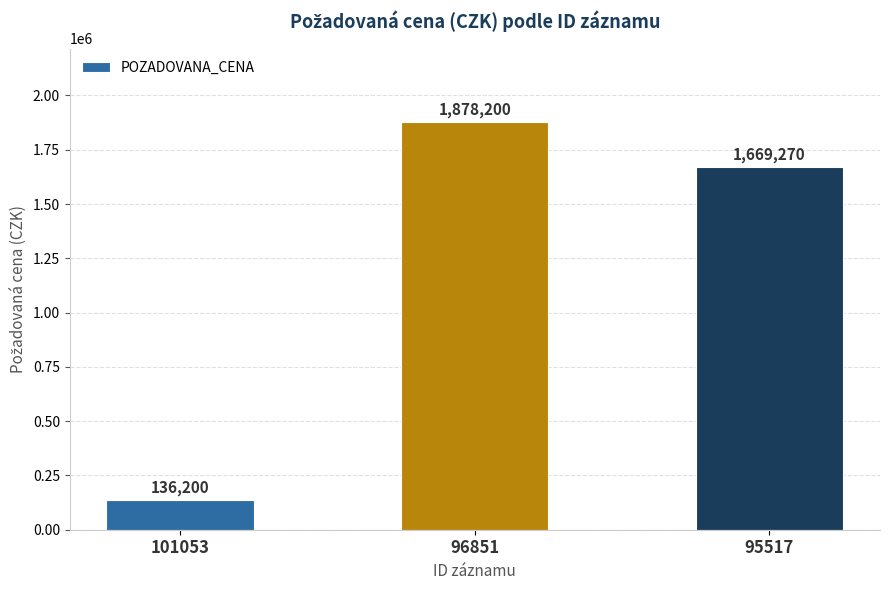

The value at 101053 is 216418. True or false?

False